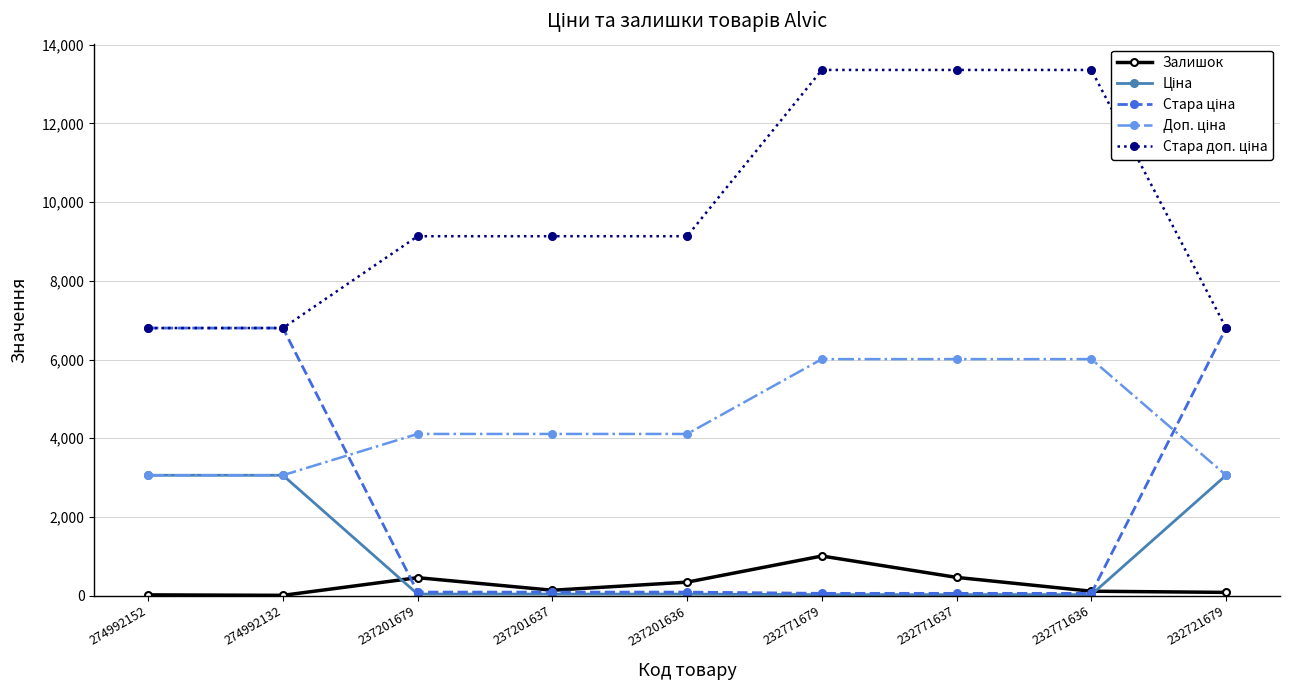

True or false: Залишок has a value of 1456.4 at 232771679.

False